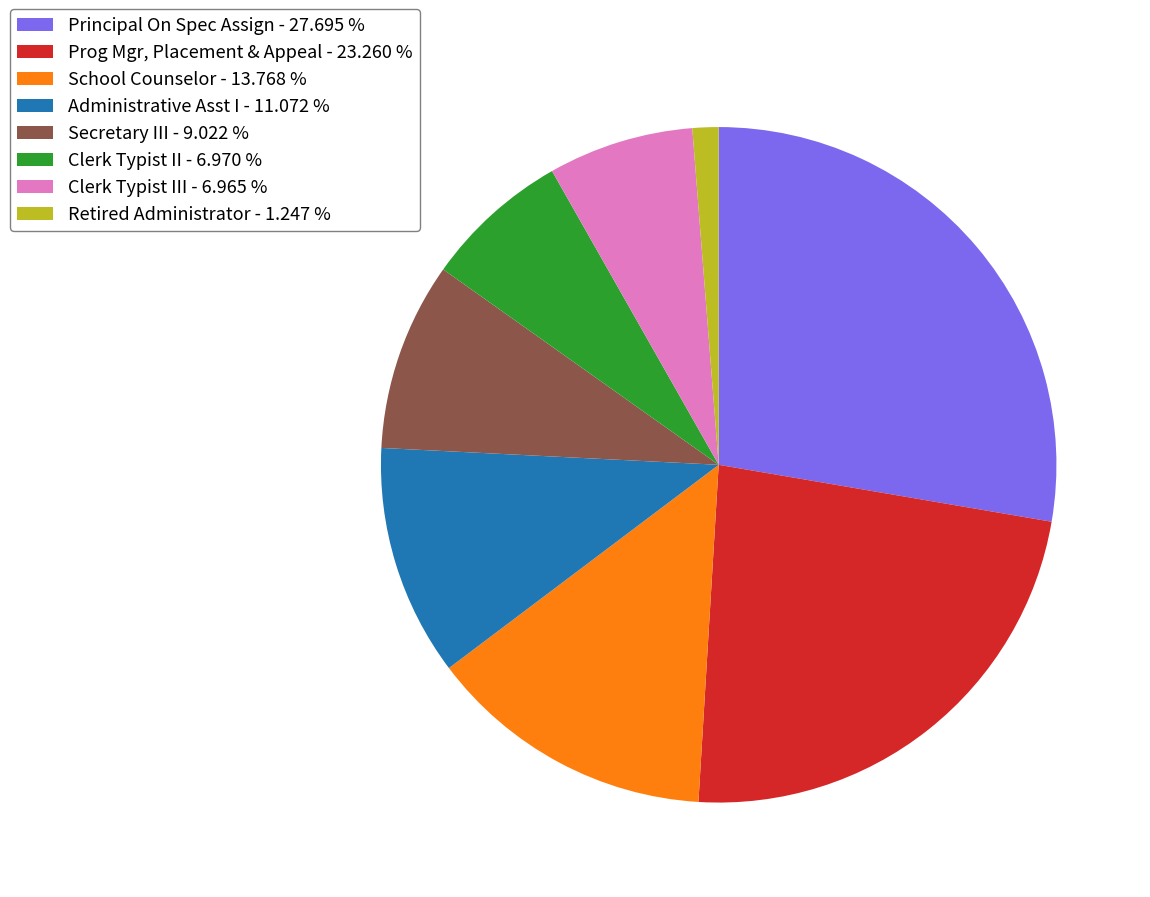

What is the ratio of the value at Administrative Asst I - 11.072 % to the value at Secretary III - 9.022 %?

1.2